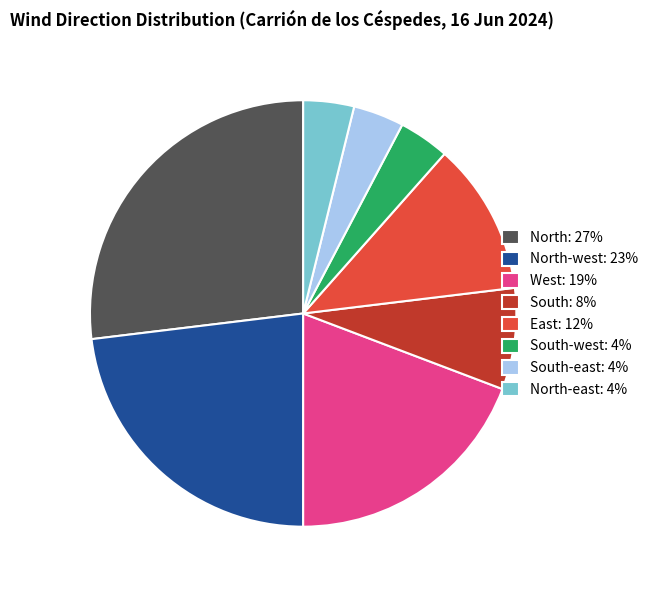

True or false: South: 8% accounts for 2% of the total.

False